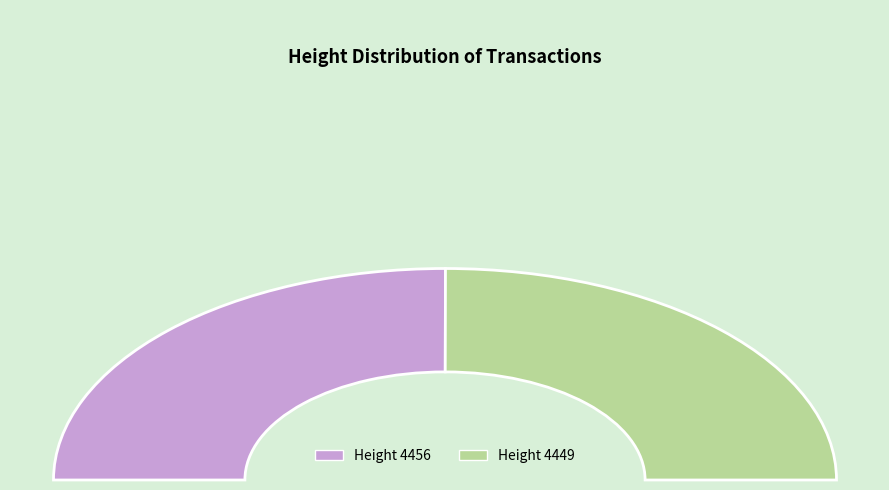

Count the number of slices in the pie.

2